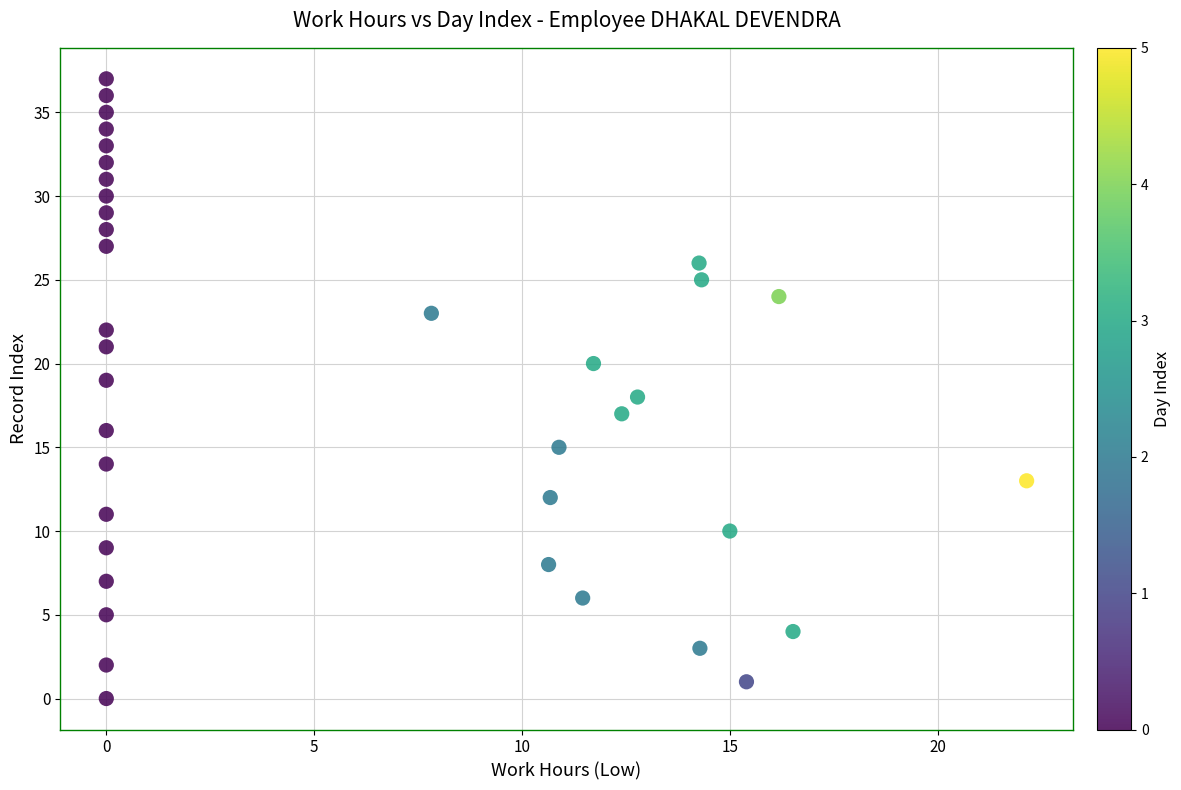

What is the range of Y values (max minus min)?

37